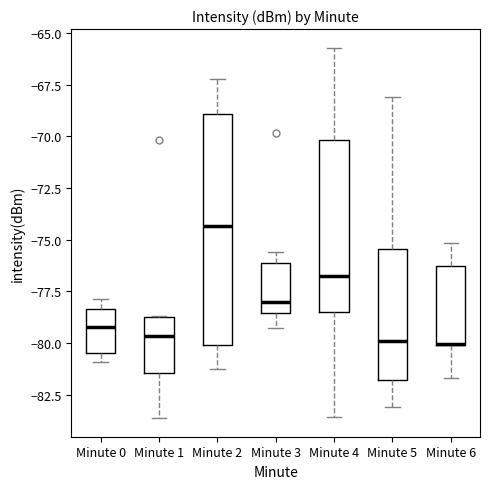

Comparing the boxes themselves (not the whiskers), which one is the tallest?

Minute 2